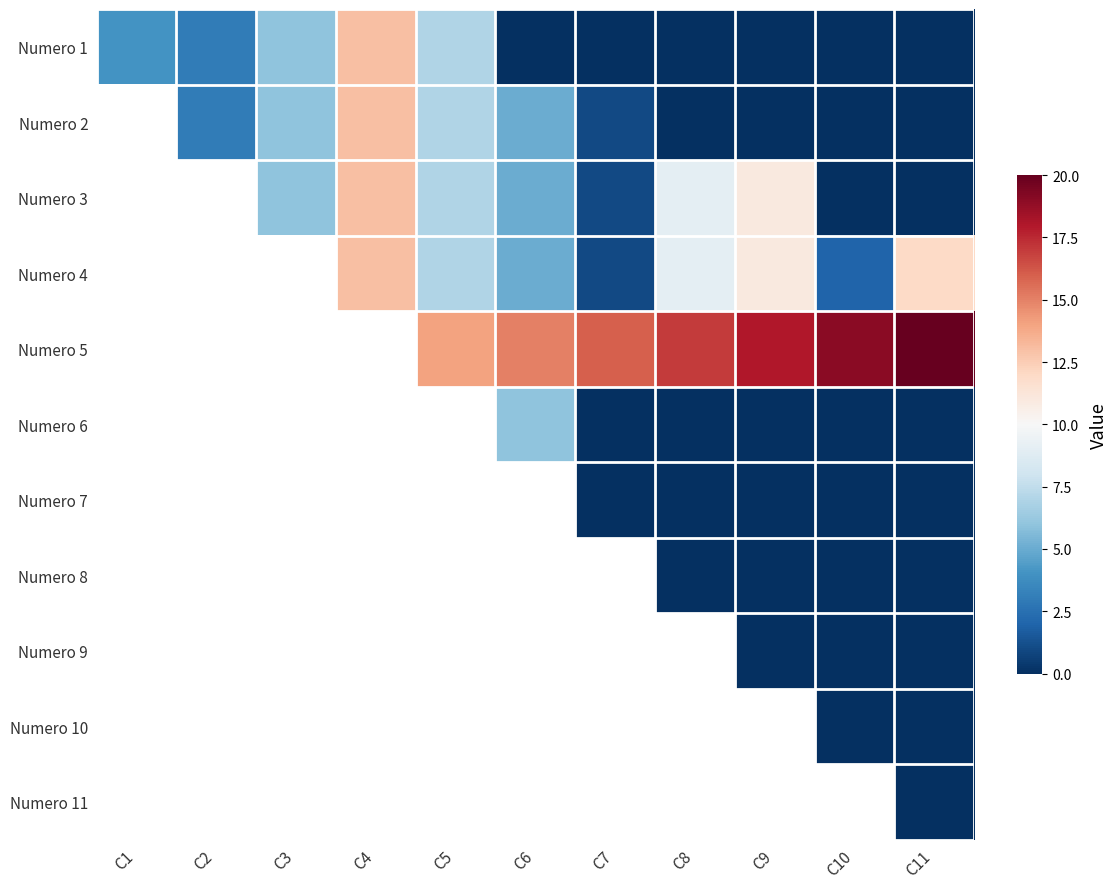

Where does the Numero 3 series first go above 0?

C3